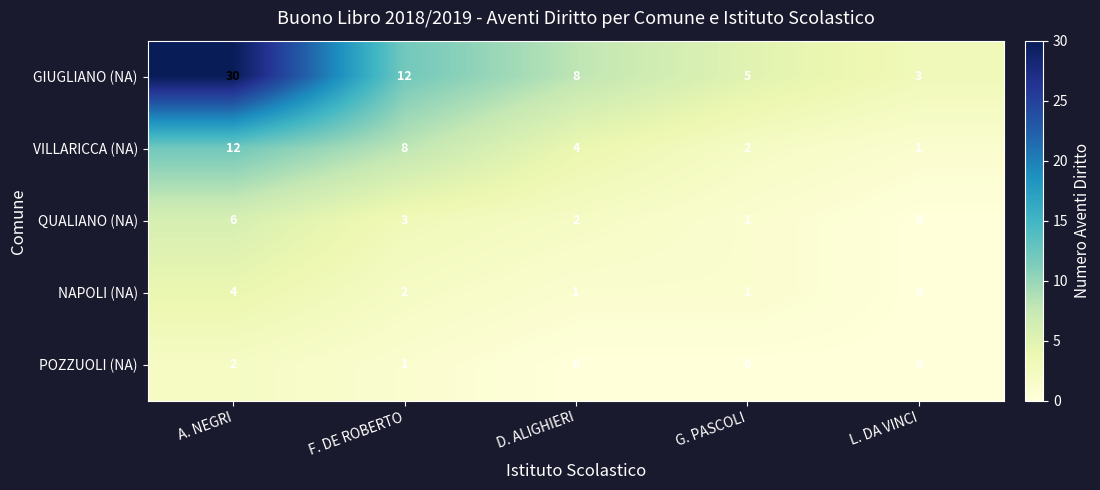

The NAPOLI (NA) series shows 4 at A. NEGRI. True or false?

True